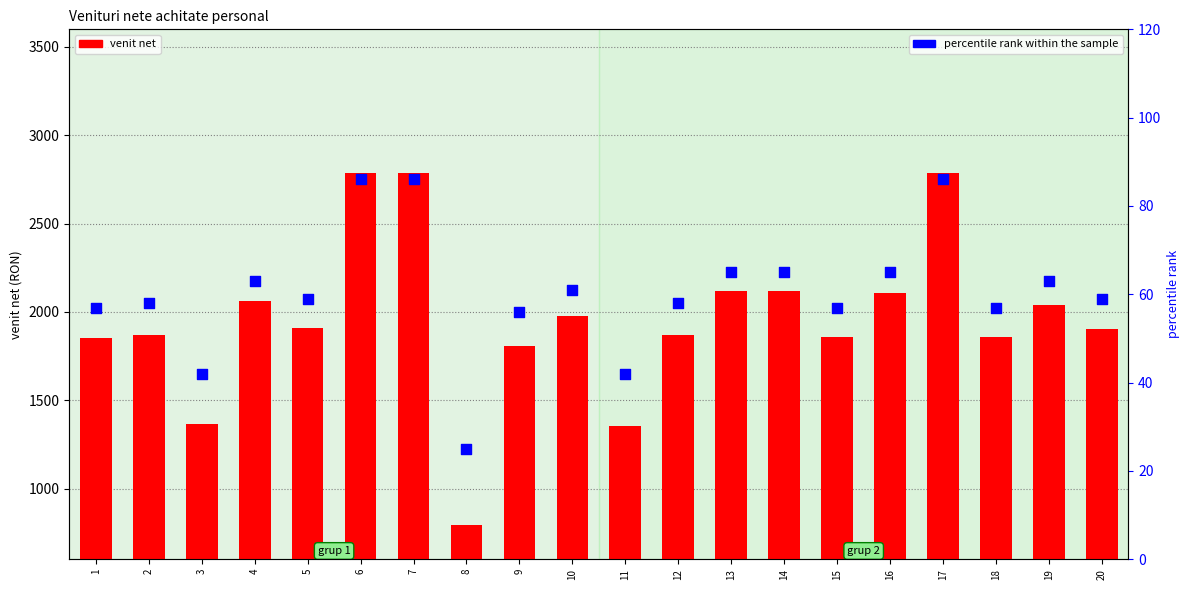

At which category is the sum across all series the highest?

6